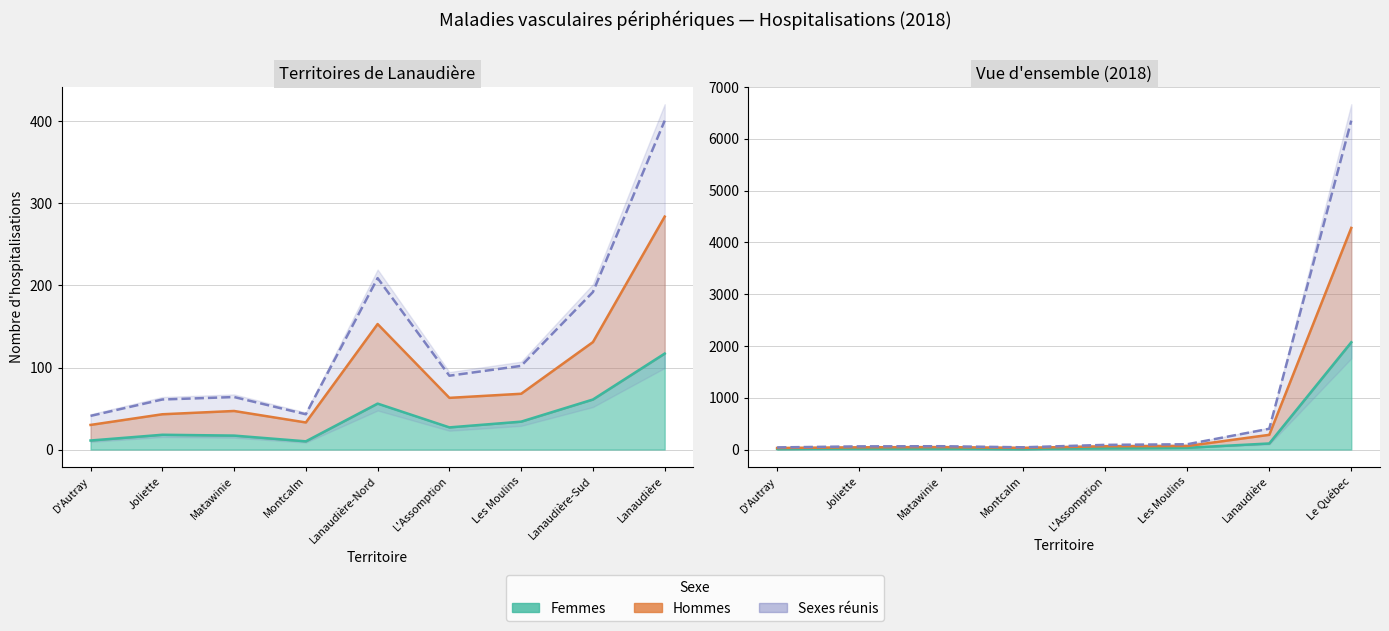

The Femmes series shows 61 at Lanaudière-Sud. True or false?

True